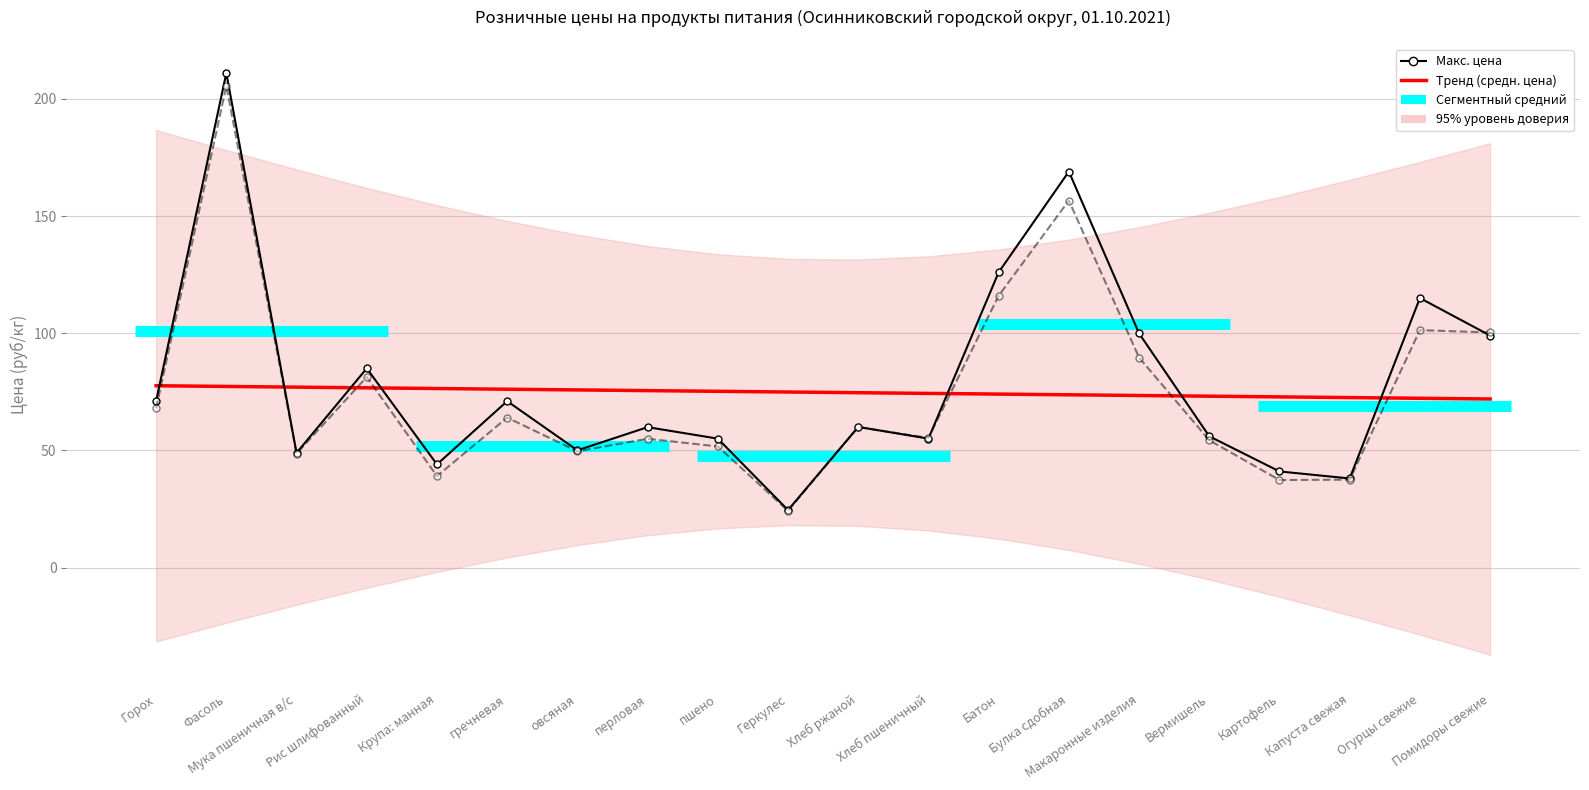

Rank the series by their maximum value, from lowest to highest.

Средн. цена, Макс. цена